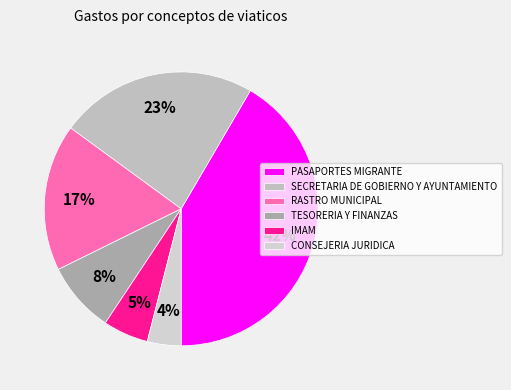

How many segments does this pie chart have?

6